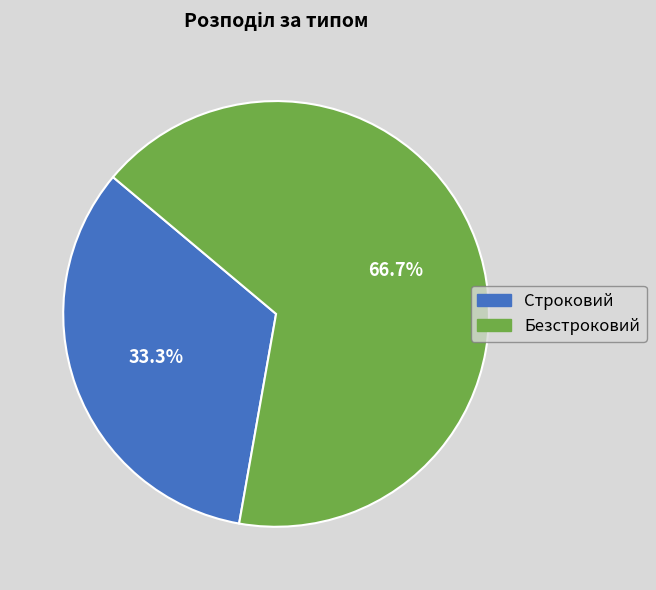

Combined, what portion of the pie is Безстроковий and Строковий?

100.0%